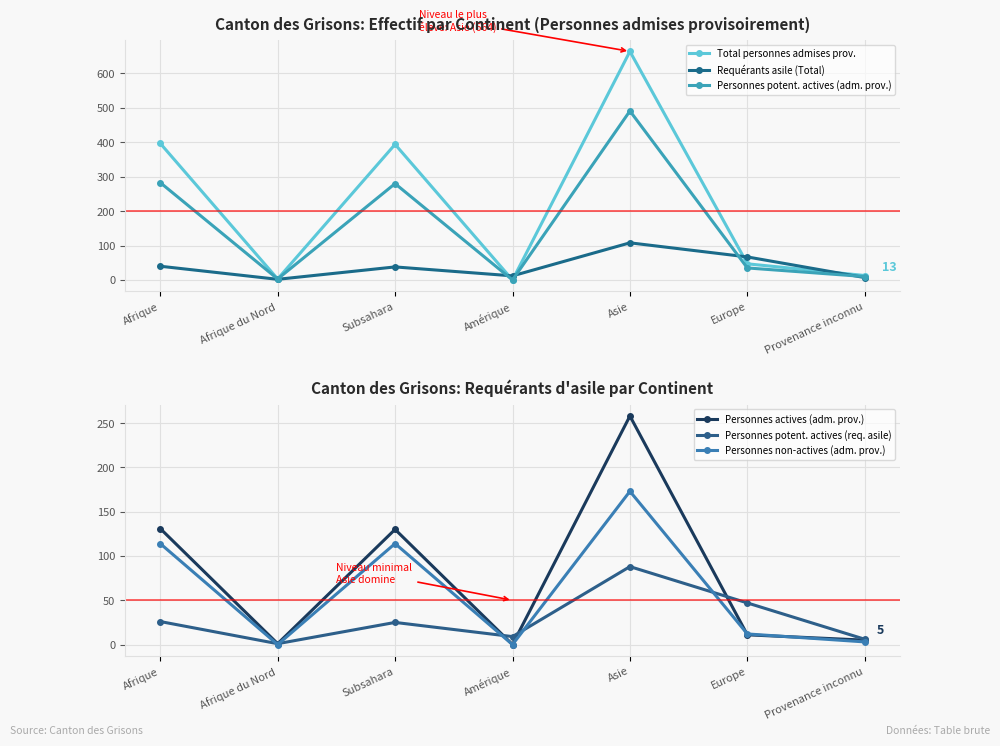

Reading left to right, transcribe all the data shown in this chart.

Total personnes admises prov.: 397	3	394	0	664	47	13
Requérants asile (Total): 40	2	38	12	108	67	7
Personnes potent. actives (adm. prov.): 283	3	280	0	491	35	10
Personnes actives (adm. prov.): 131	1	130	0	258	11	5
Personnes potent. actives (req. asile): 26	1	25	9	88	47	6
Personnes non-actives (adm. prov.): 114	0	114	0	173	12	3